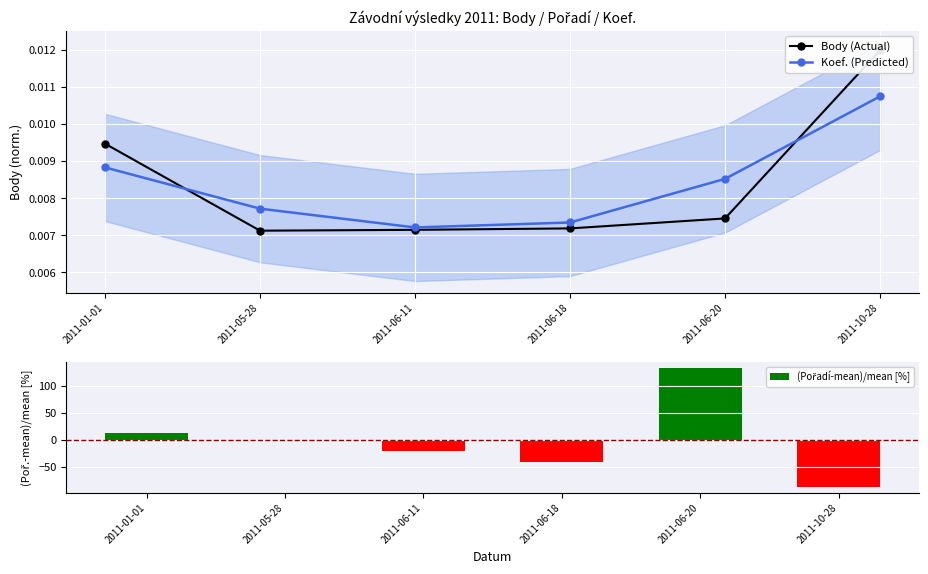

In Koef. (Predicted), how many points are lower than both neighbors (excluding endpoints)?

1